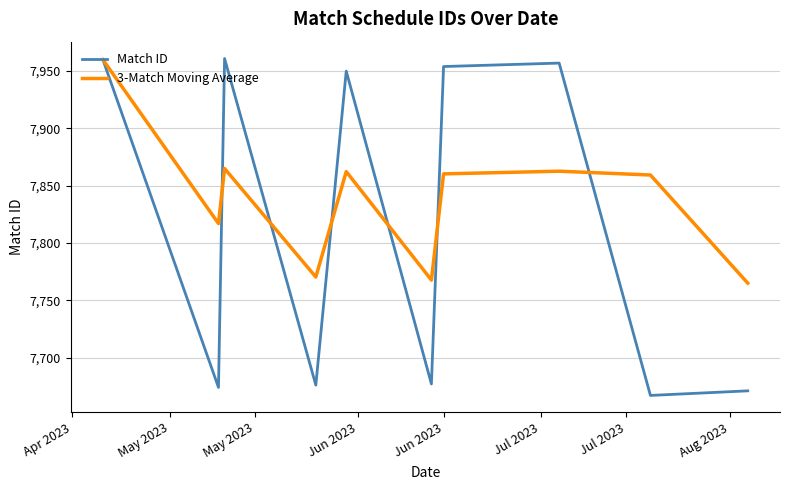

Does the chart display data point markers on the line(s)?

No